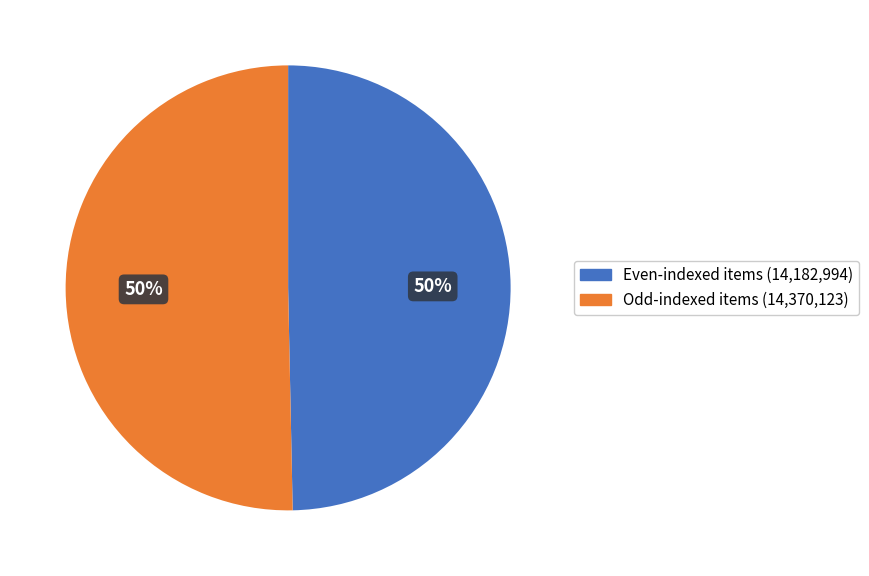

To the nearest percent, what is the average slice percentage?

50%